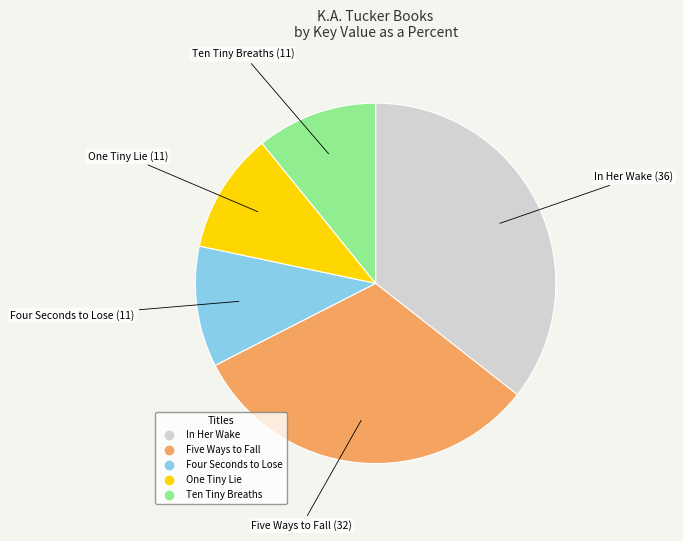

Which slice is the largest?

In Her Wake